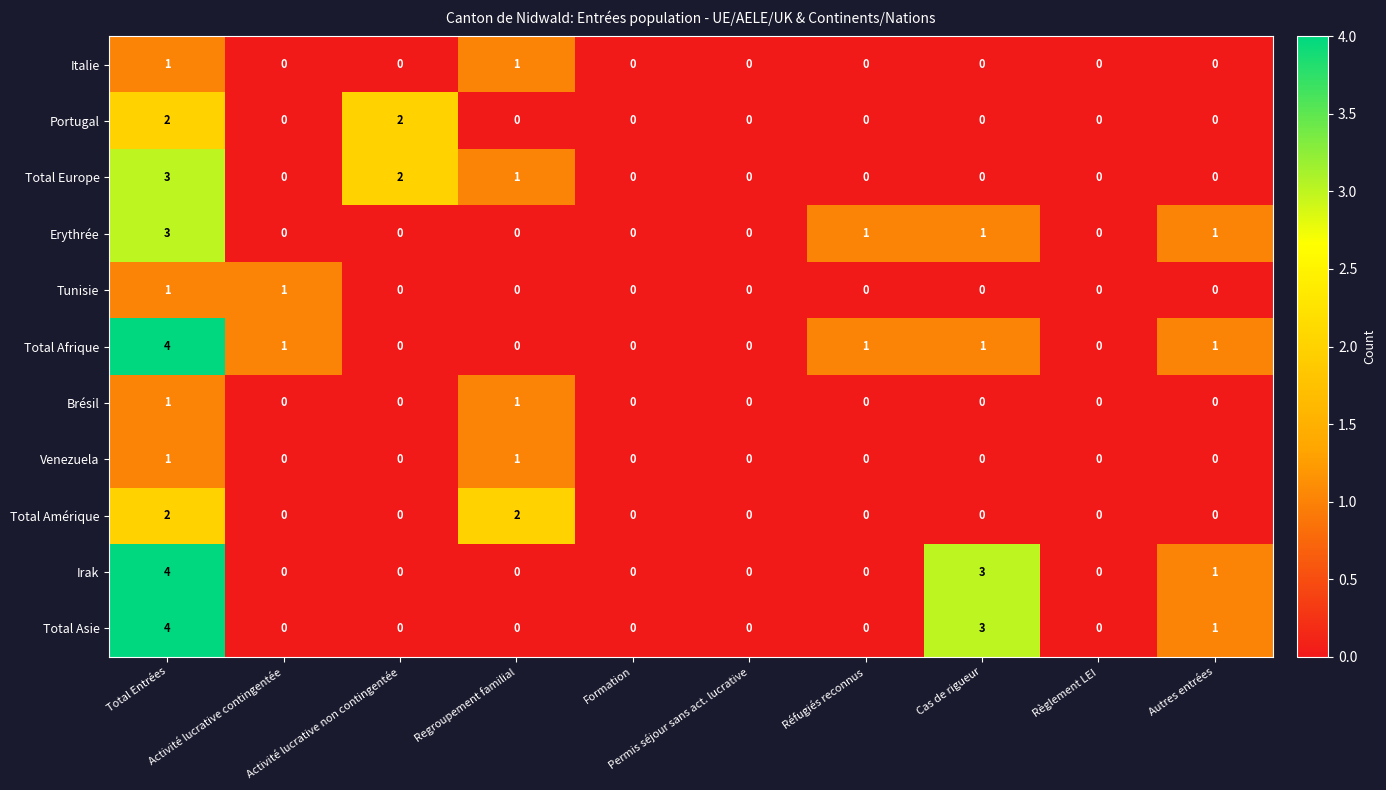

What is the maximum value shown in the chart?

4